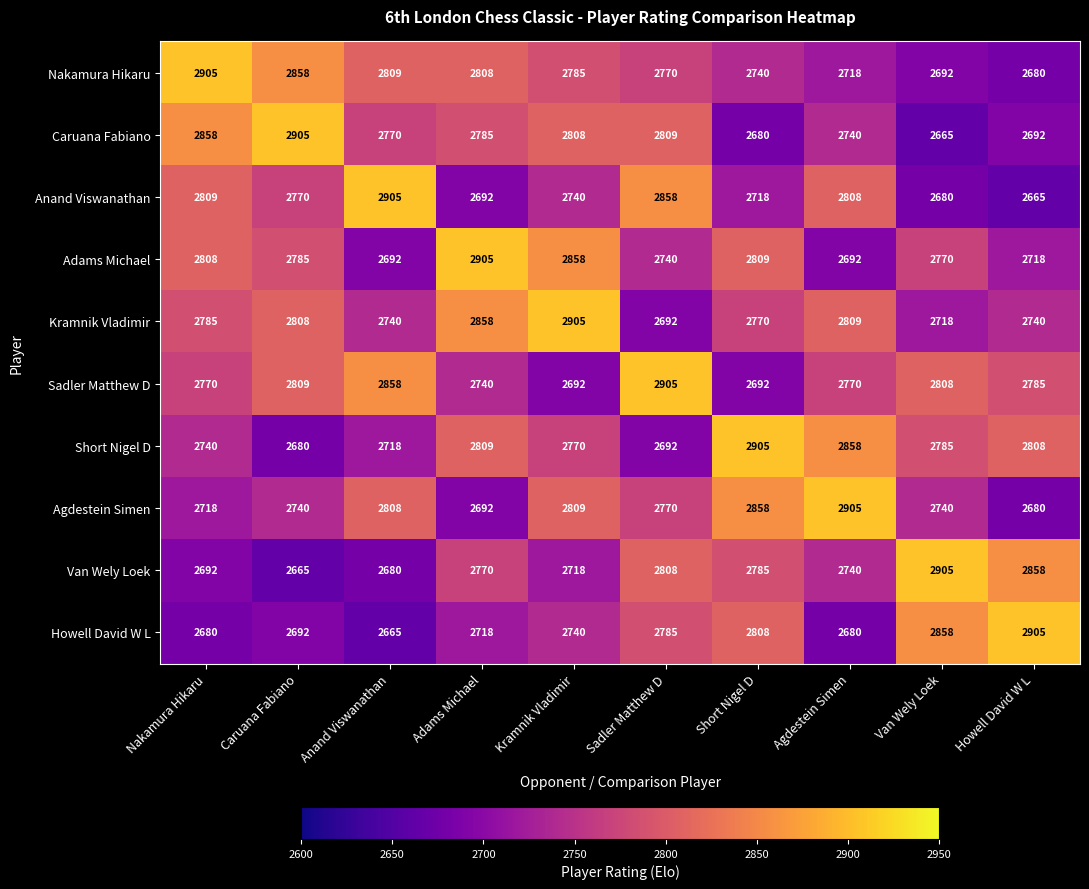

At which label does Short Nigel D reach its peak?

Short Nigel D